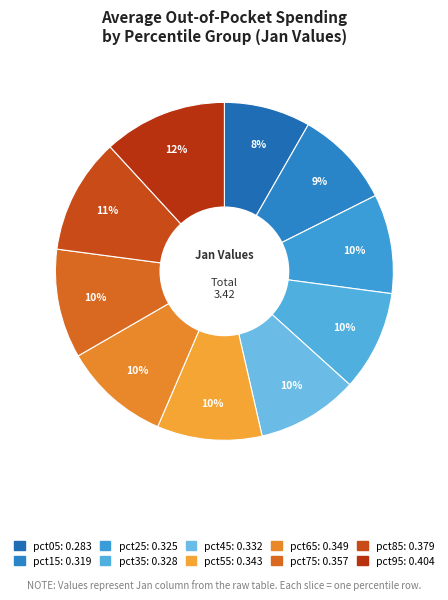

Is there a majority slice in this chart?

No